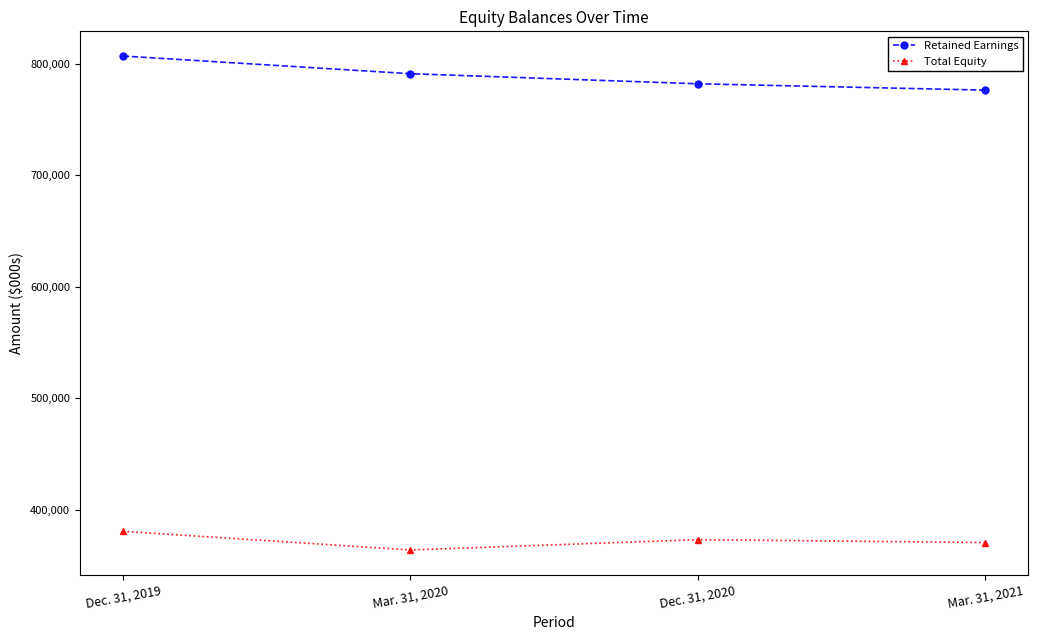

True or false: Retained Earnings has a value of 1221868 at Dec. 31, 2020.

False